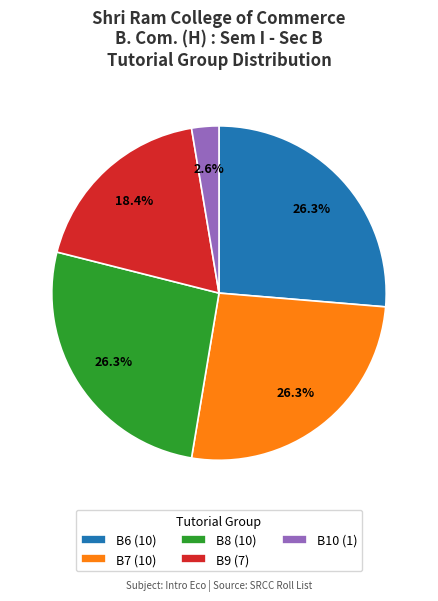

To the nearest percent, what is the average slice percentage?

20%